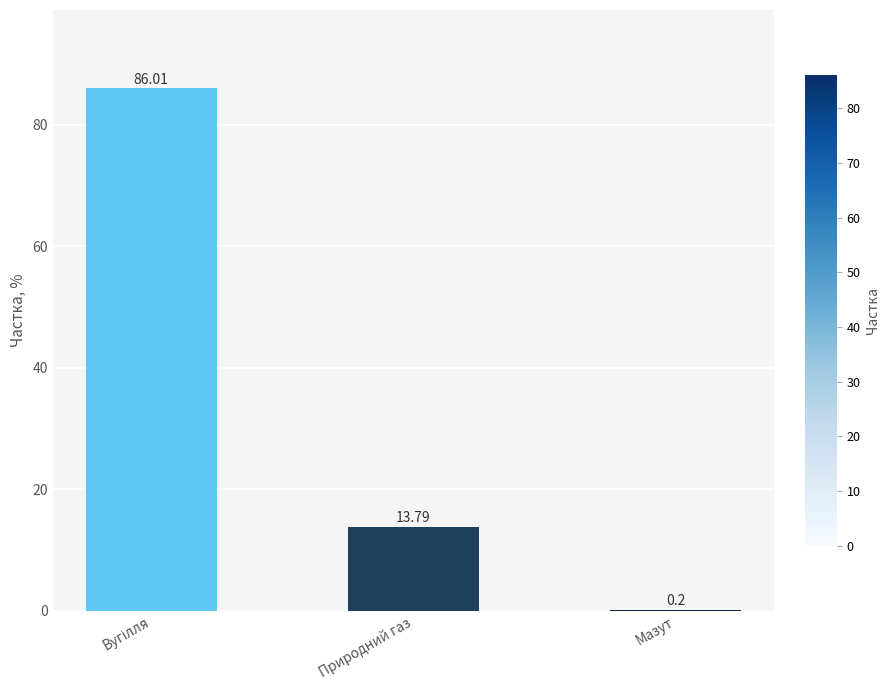

What is the maximum value shown in the chart?

86.0